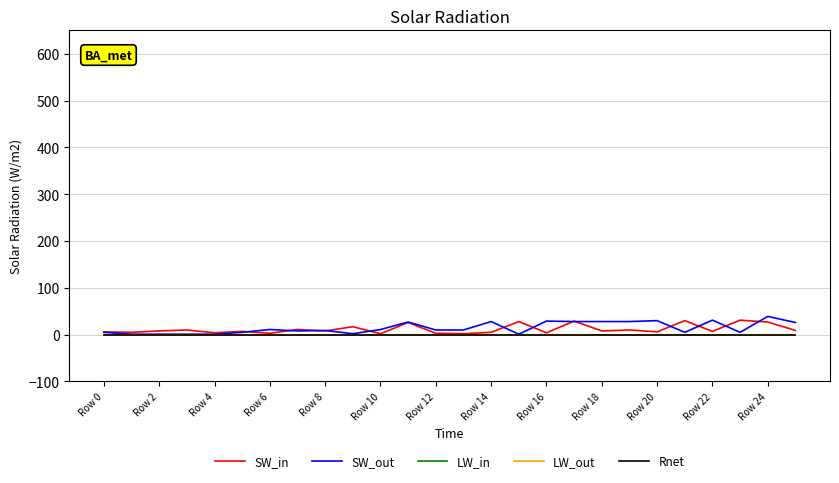

Does the chart have visible grid lines?

Yes